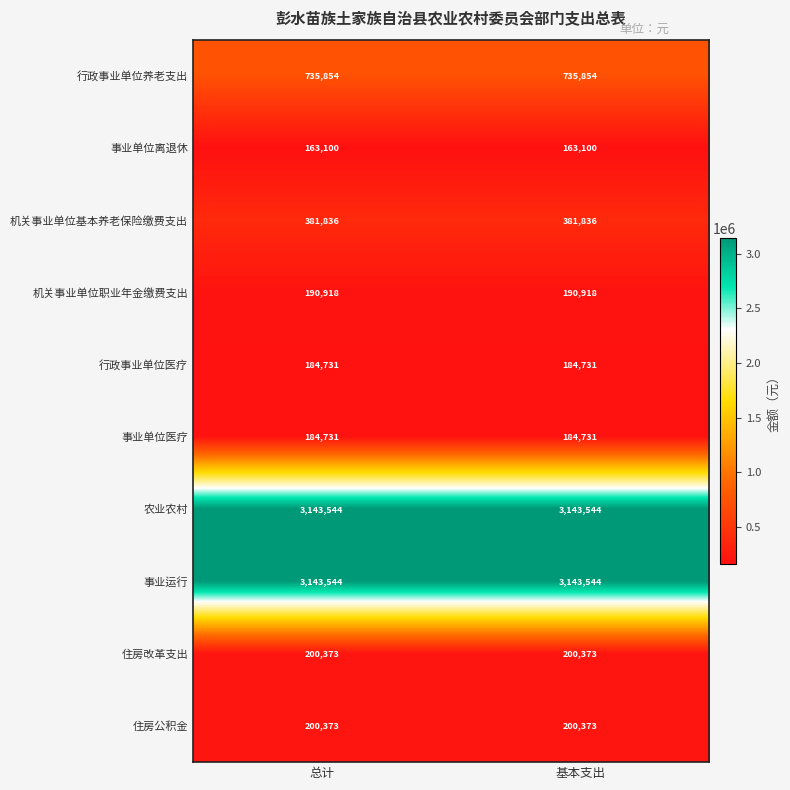

What is the greatest value displayed?

3143544